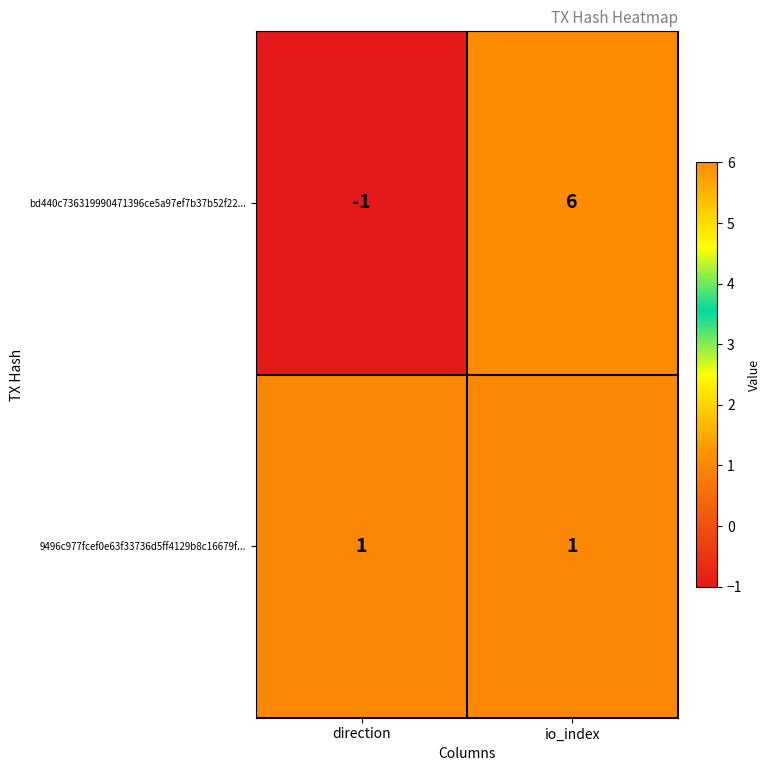

At which category does the chart reach its peak across all series?

io_index